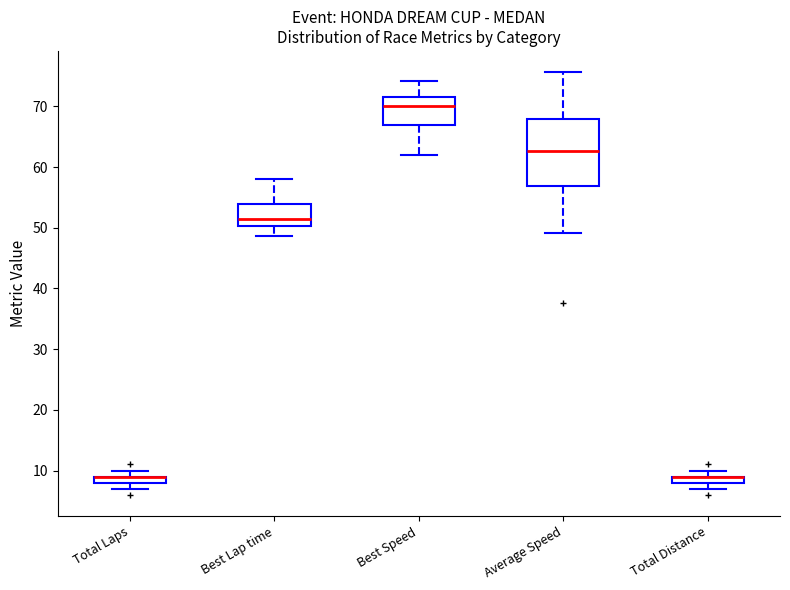

Which box is the tallest, from its lower edge to its upper edge?

Average Speed